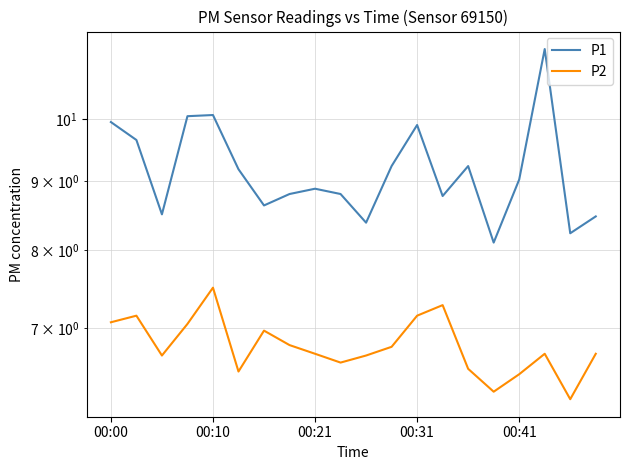

Rank the series by their maximum value, from highest to lowest.

P1, P2